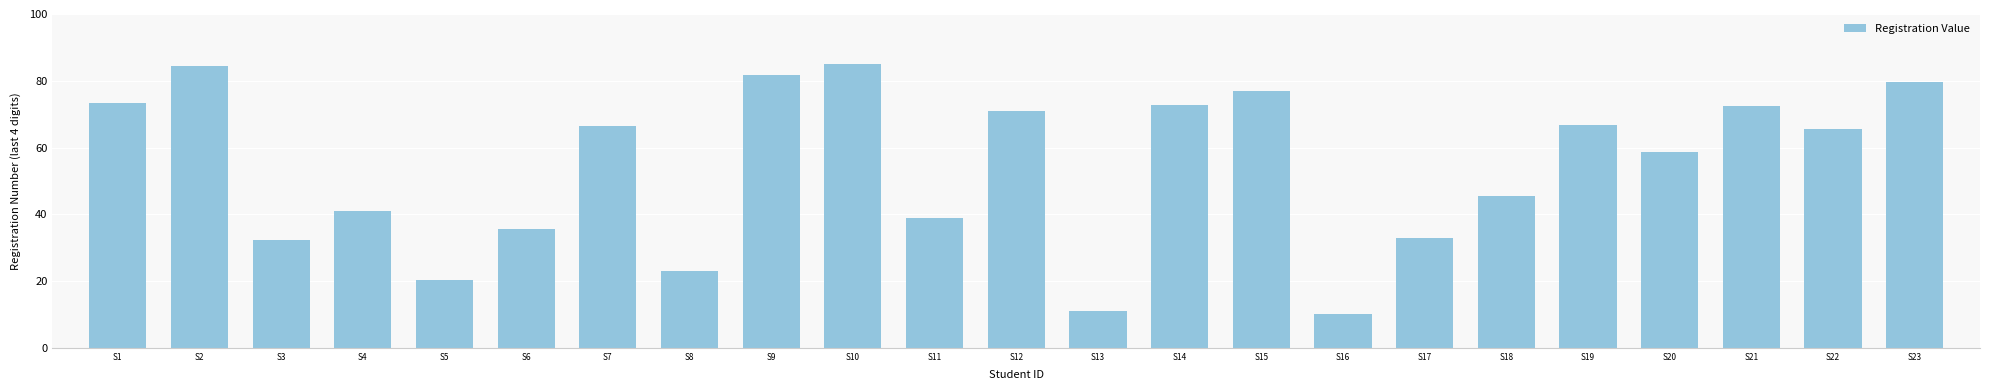

What is the greatest value displayed?

85.0